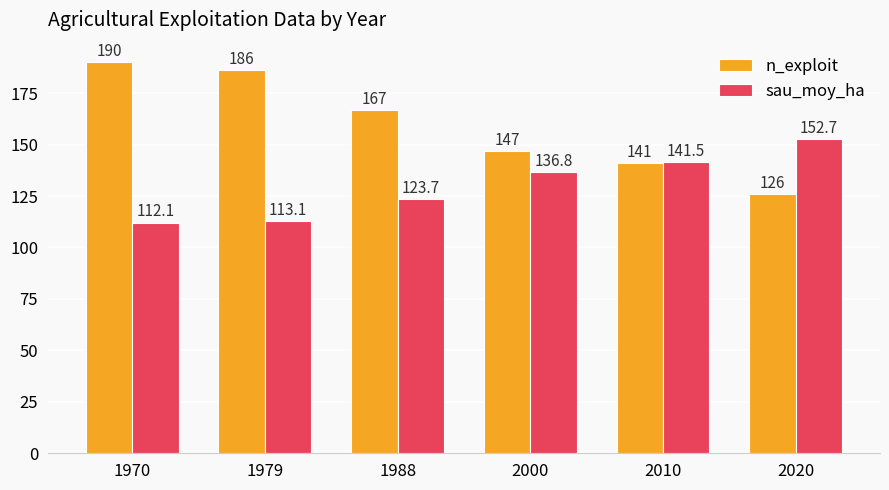

Is it true that sau_moy_ha equals 178.2 at 2000?

False